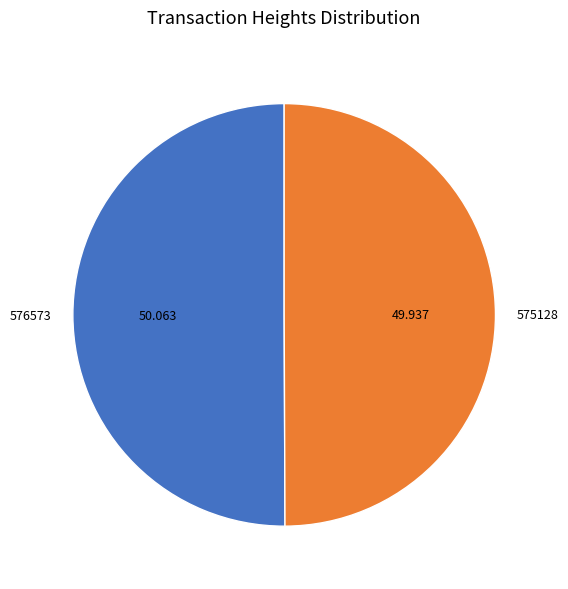

Combined, do 575128 and 576573 account for over 50%?

Yes